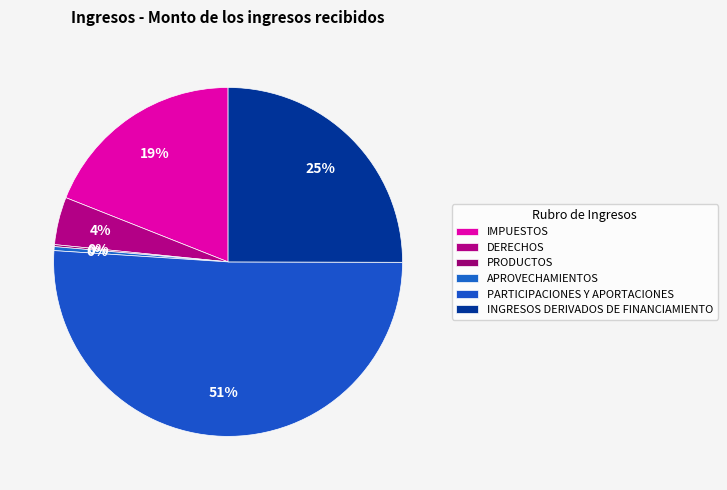

Is it true that APROVECHAMIENTOS is 12% of the pie?

False